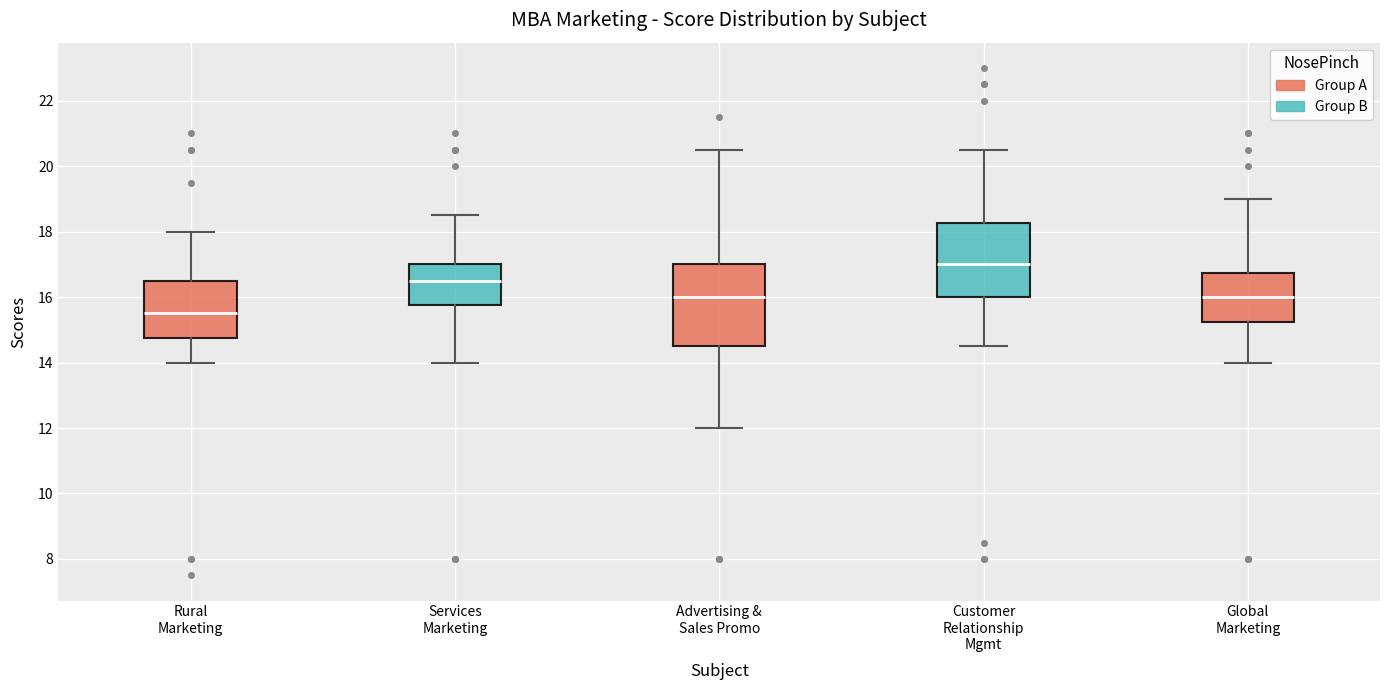

Where does the lower whisker of the box for Services Marketing end on the y-axis? The values are not printed on the chart, so give them approximately, as read against the axis.

14.0